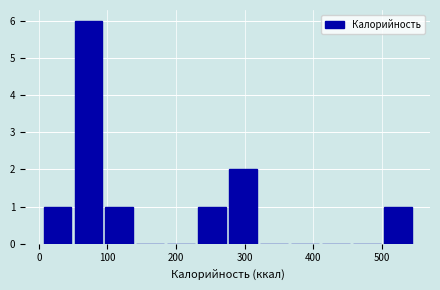

What is the height of the bar covering 230 to 280 on the x-axis? Neither the bar edges nor the heights are printed on the chart, so give them approximately, as read against the axes.

1